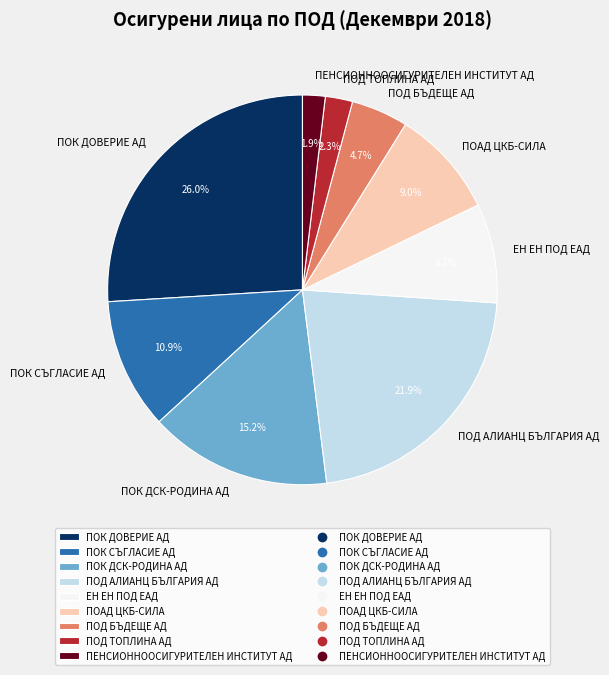

What percentage is NOT represented by ПОК СЪГЛАСИЕ АД?

89.1%